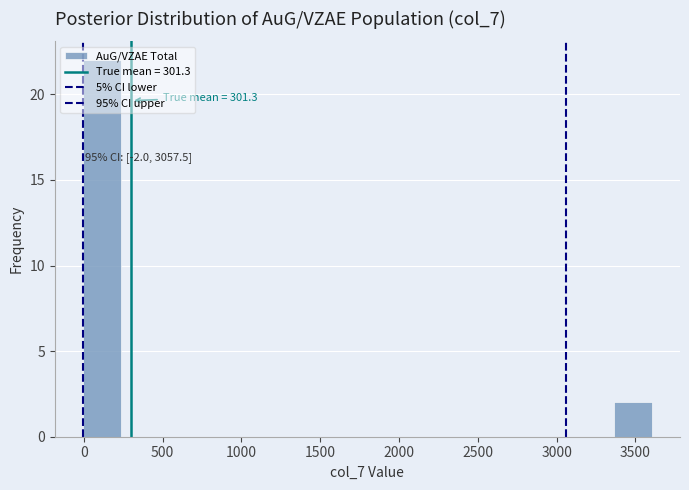

Over which range of the x-axis is the bar tallest?

0 to 250